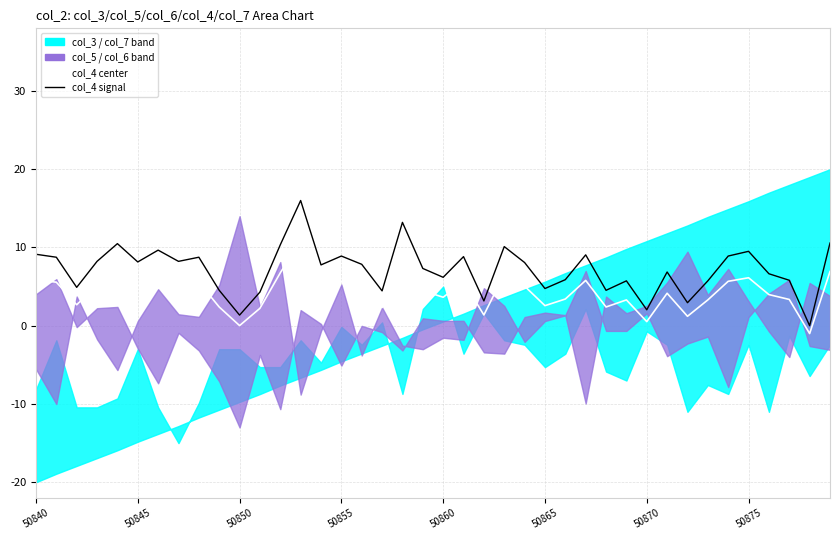

What position from the right is 13?

27